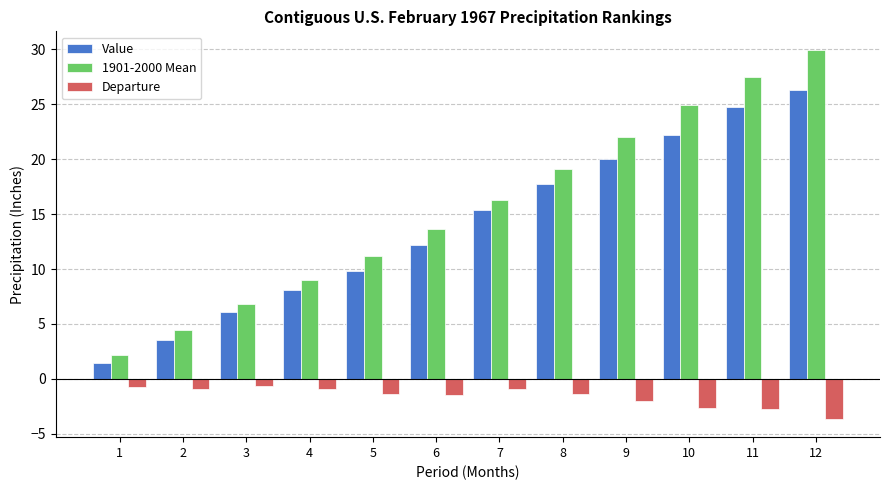

How many groups of bars are there?

12